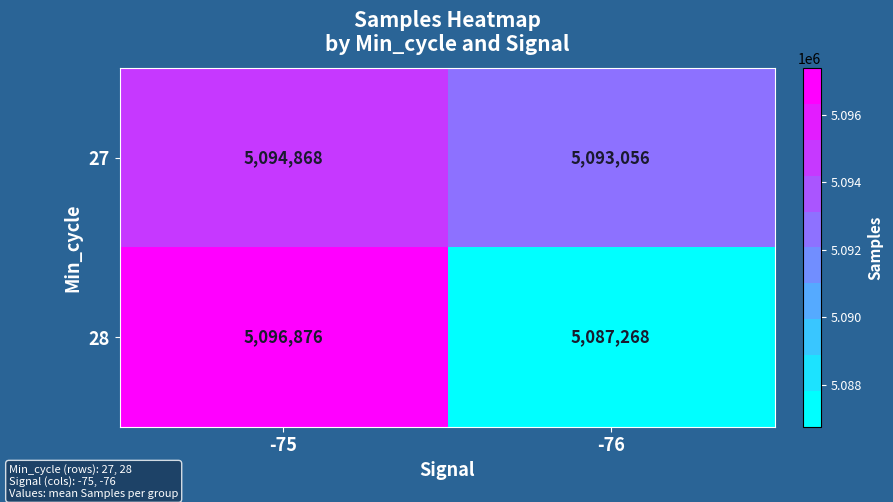

Which series has the largest total across all categories?

27